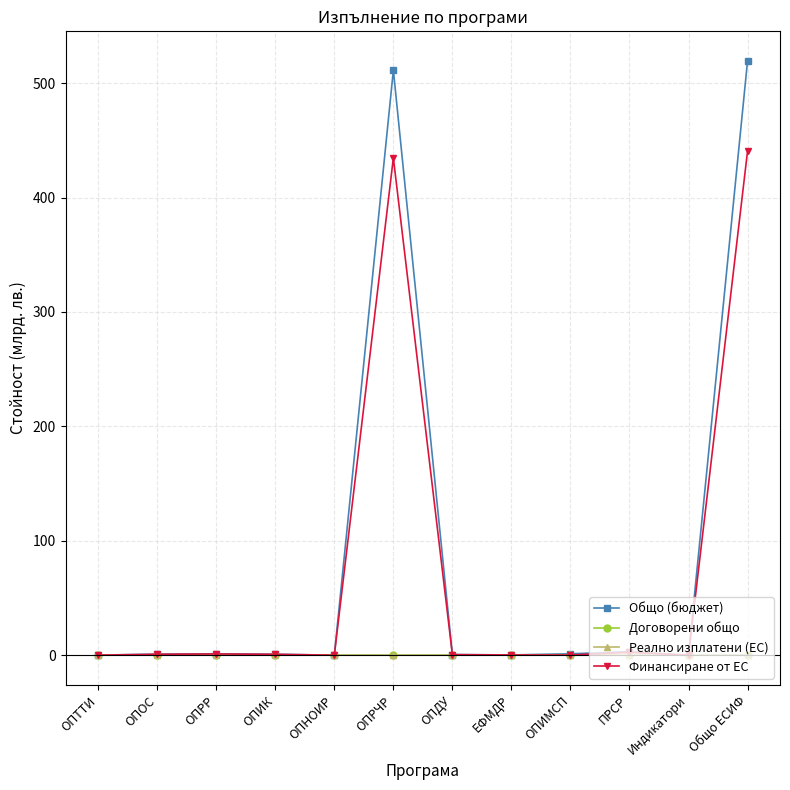

What is the maximum value shown in the chart?

519.3